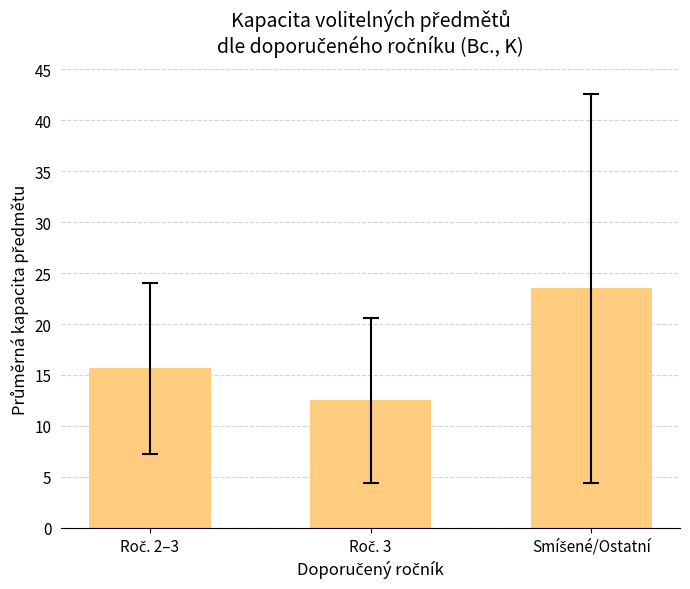

What is the difference between the maximum and minimum values?

11.0